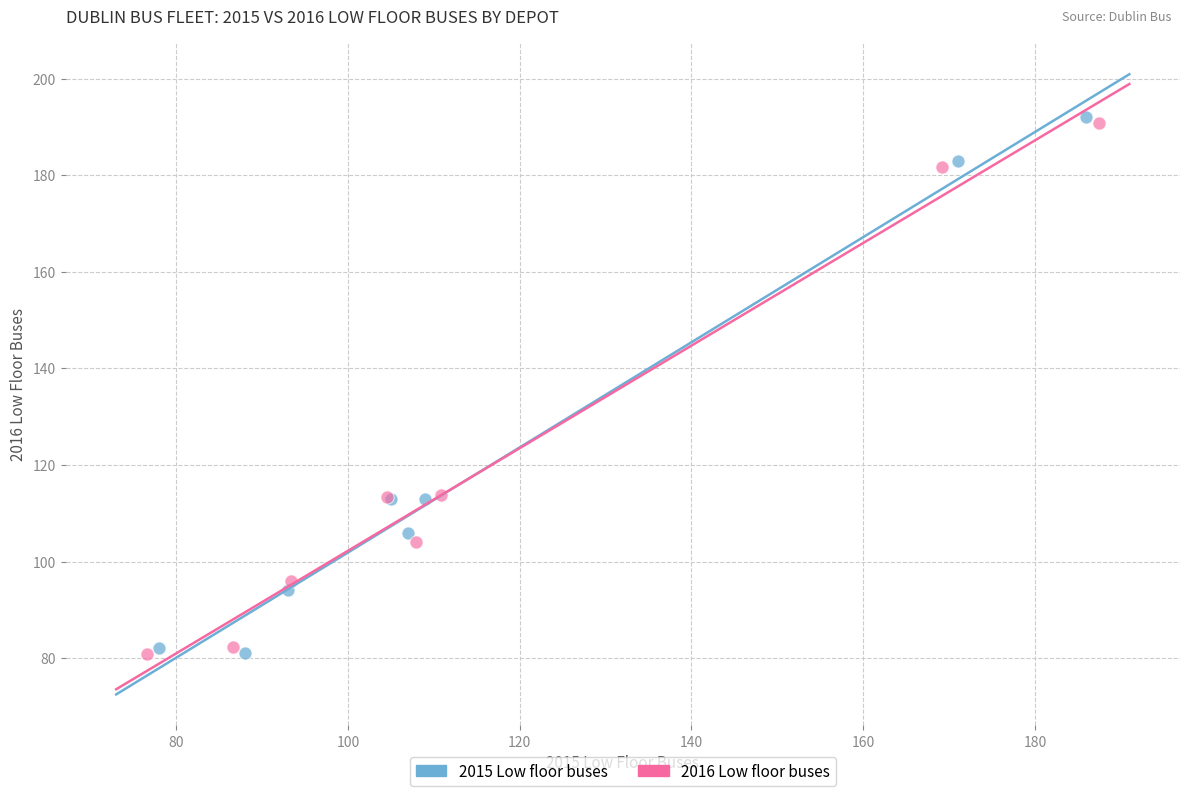

Which series has the widest spread of Y values?

2015 Low floor buses